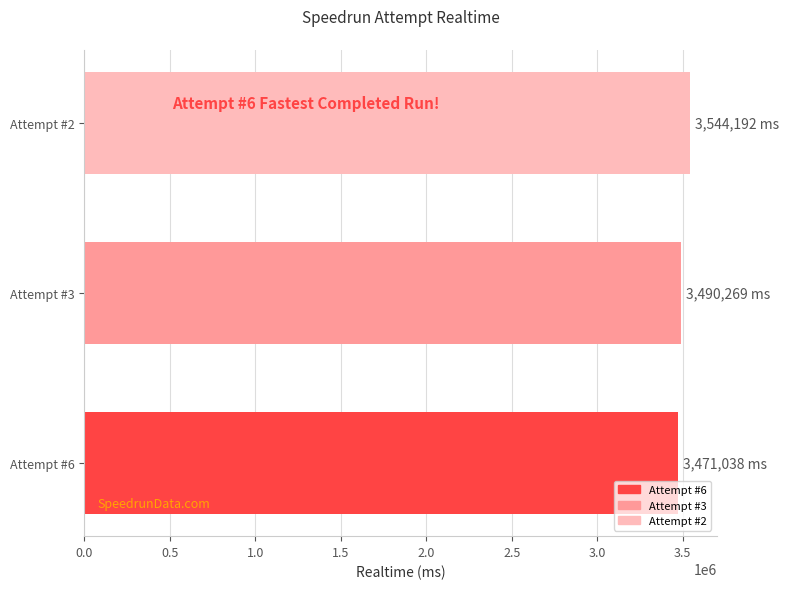

Reading top to bottom, list all the values displayed in this chart.

Attempt #2=3544192	Attempt #3=3490269	Attempt #6=3471038